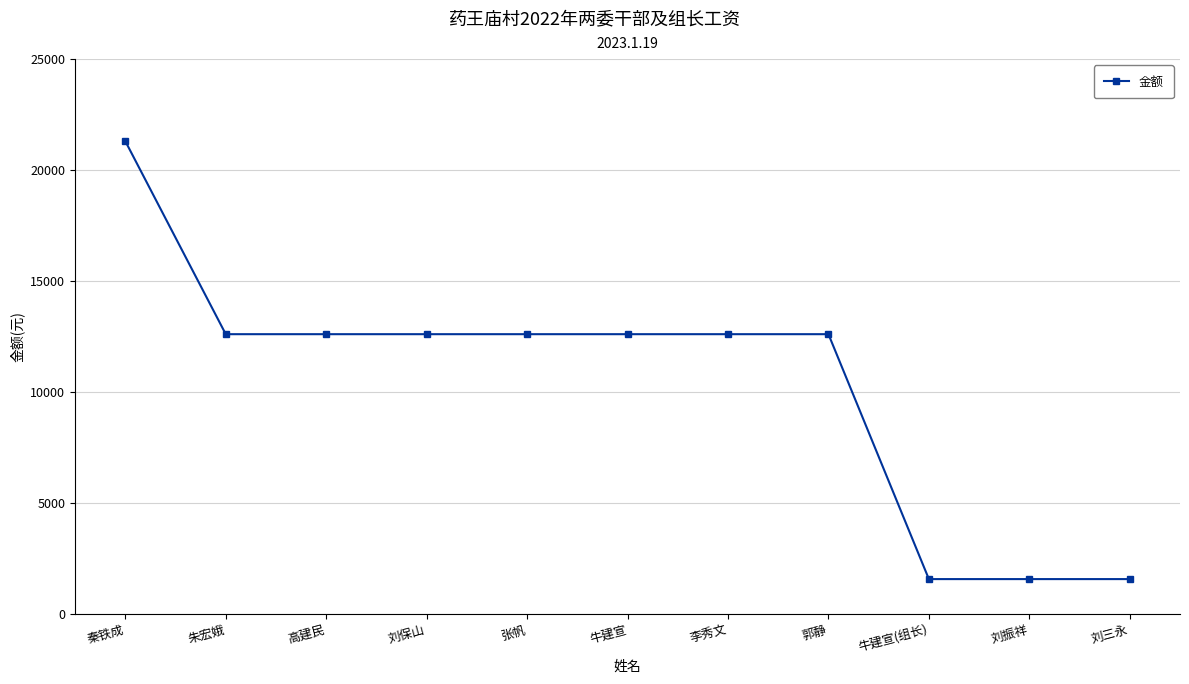

What is the difference between the second highest and minimum values?

11040